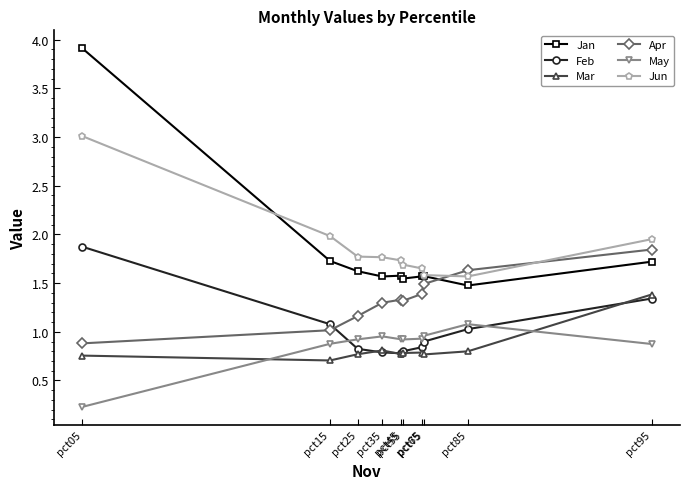

What is the minimum value for Mar?

0.7